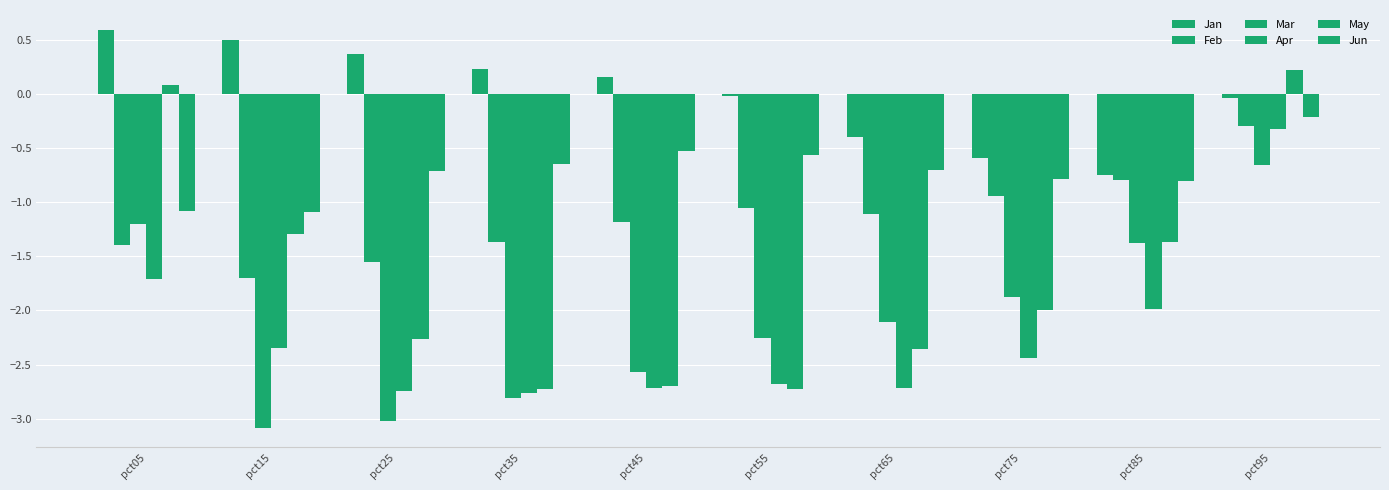

Which series changed the most between pct15 and pct55?

May